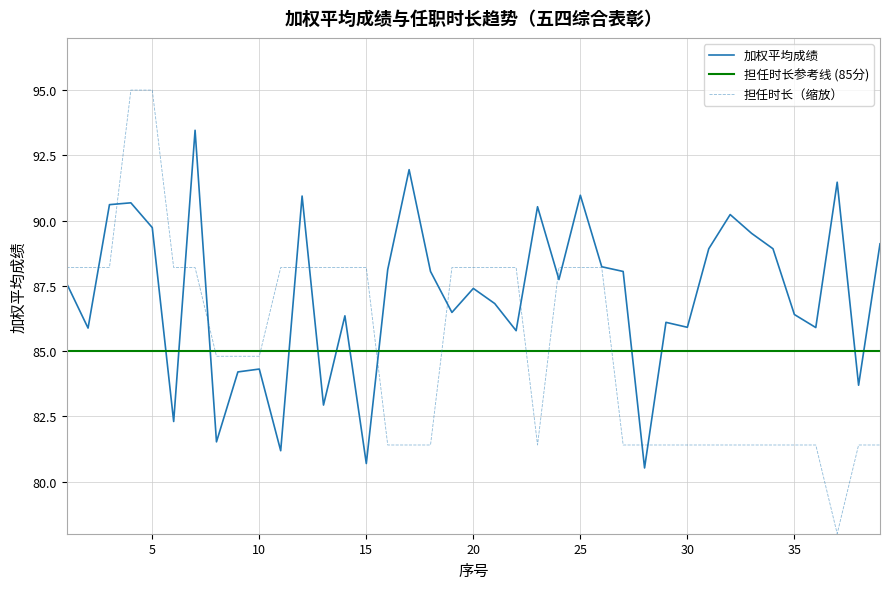

Is it true that 加权平均成绩 equals 52.2 at 2?

False